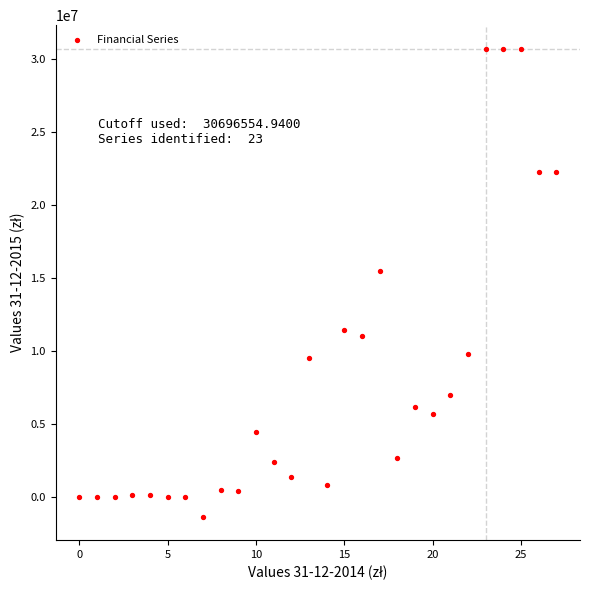

What is the range of Y values (max minus min)?

32034634.8